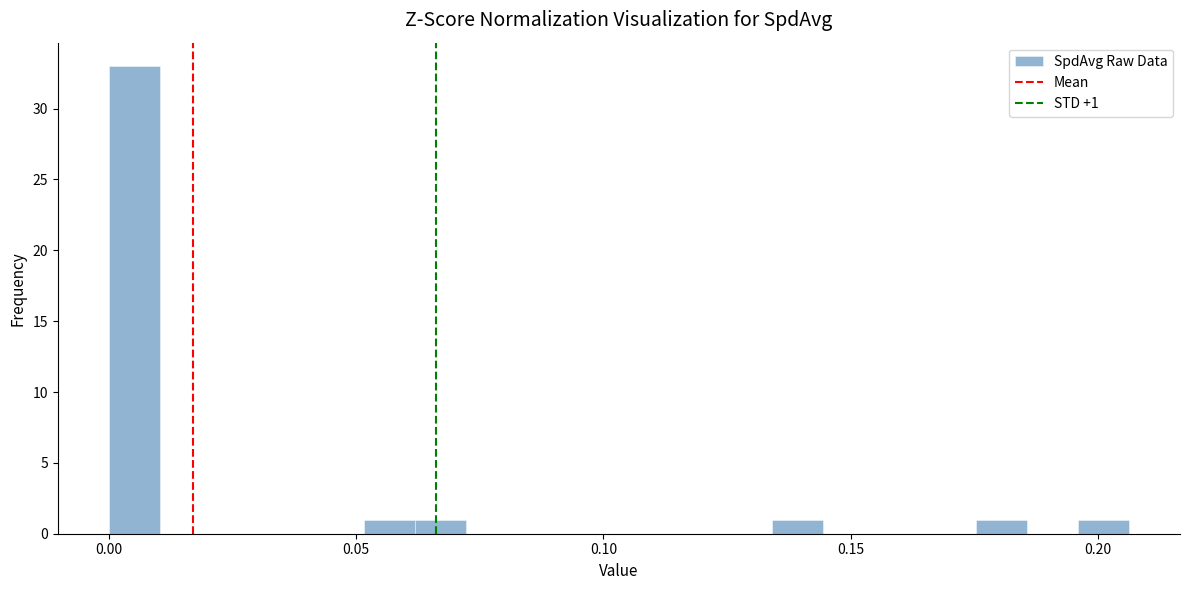

Read against the x-axis, roughly where is the centre of the tallest bar?

0.005